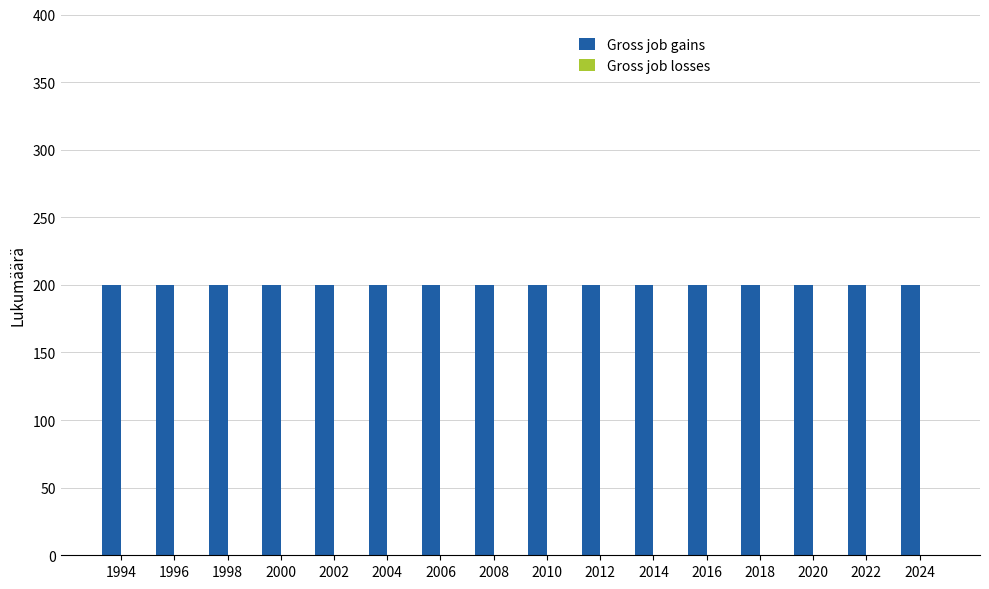

What is the sum of the Gross job gains values at 2016 and 1998?

400